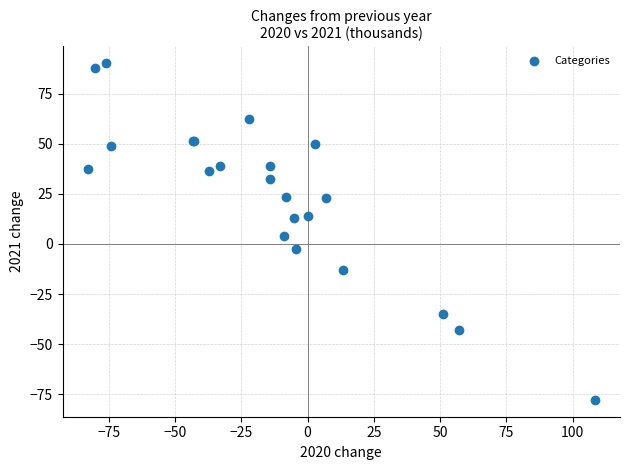

What Y value in the scatter plot is closest to 6?

4.0